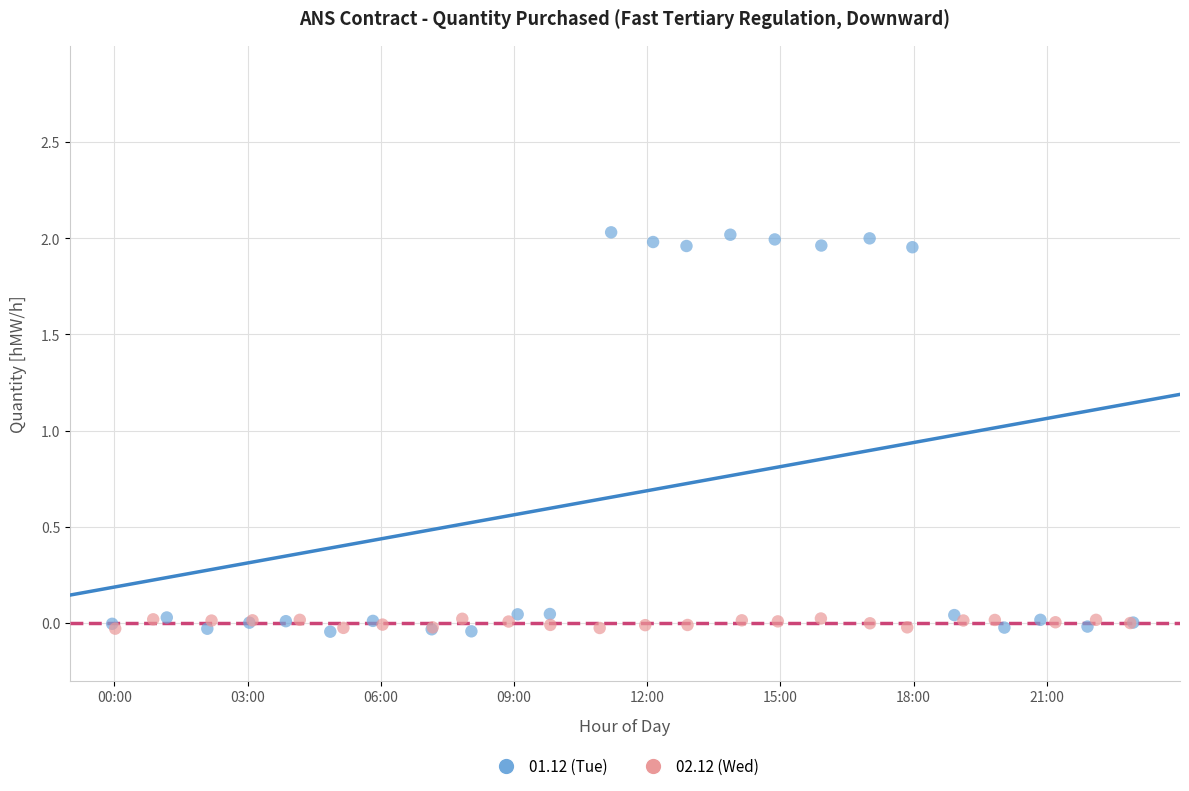

Which series has the widest spread of Y values?

01.12 (Tue)